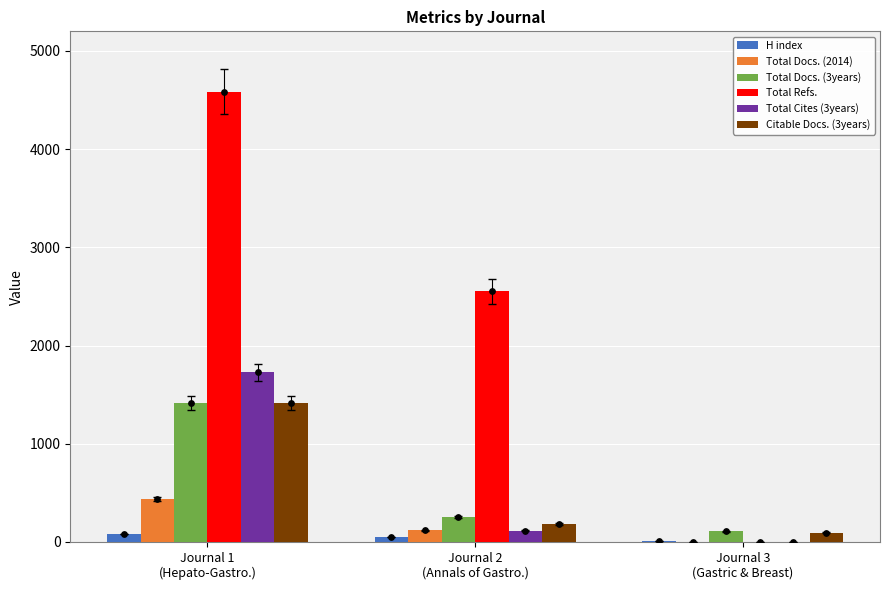

Which series contains the highest Y value?

Total Refs.